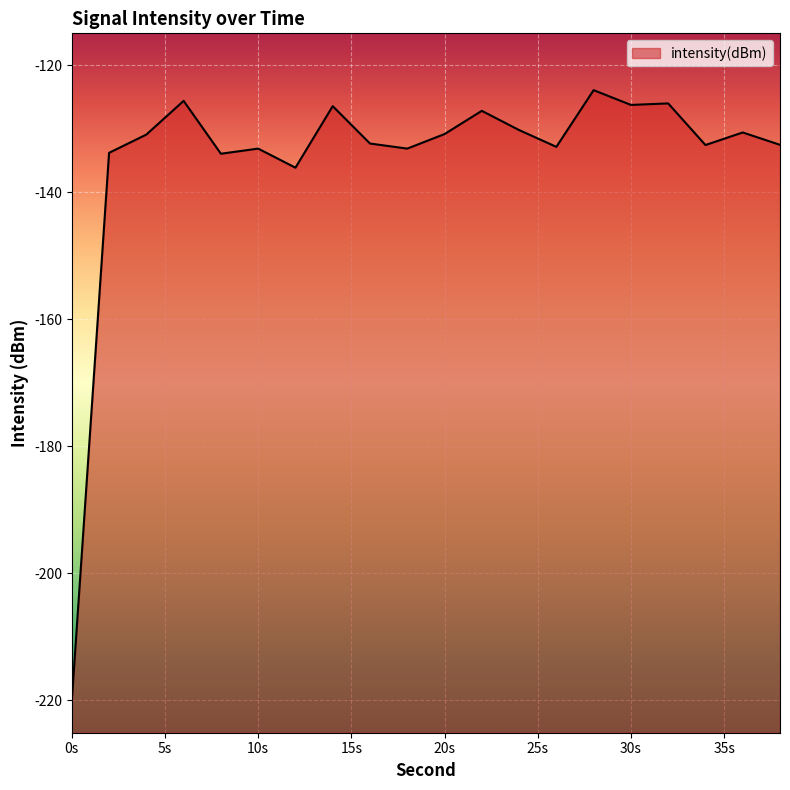

How many distinct data groups are displayed?

1